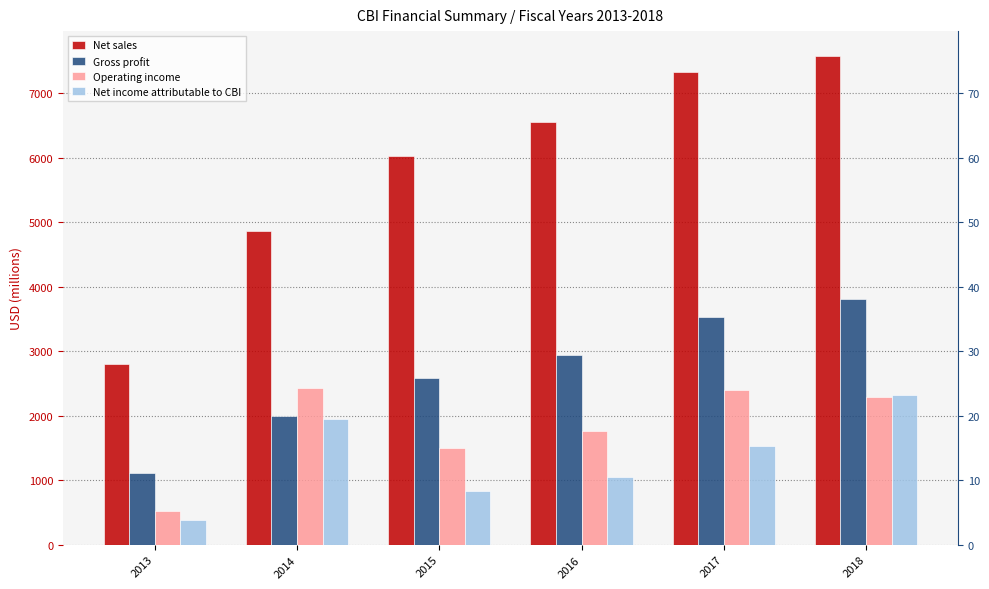

Rank the series by their maximum value, from lowest to highest.

Net income attributable to CBI, Operating income, Gross profit, Net sales